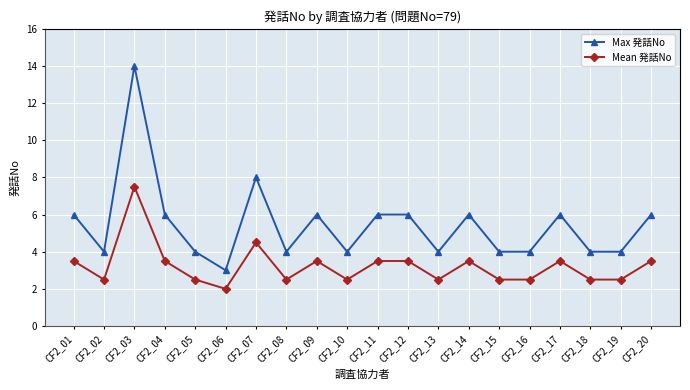

At CF2_20, list the series in order from smallest to largest.

Mean 発話No, Max 発話No